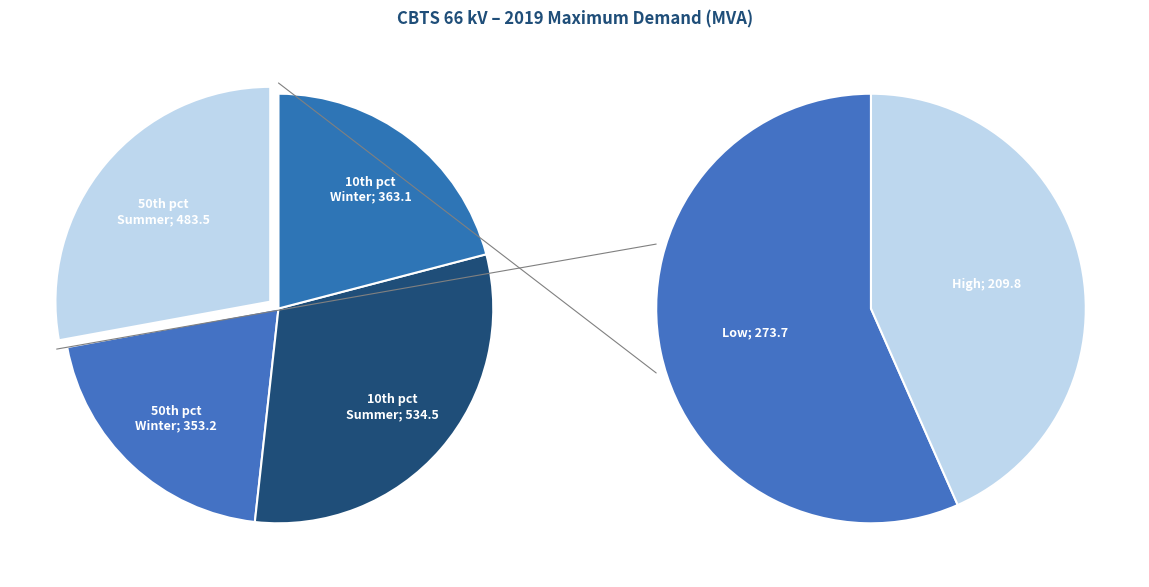

Count the number of slices in the pie.

4